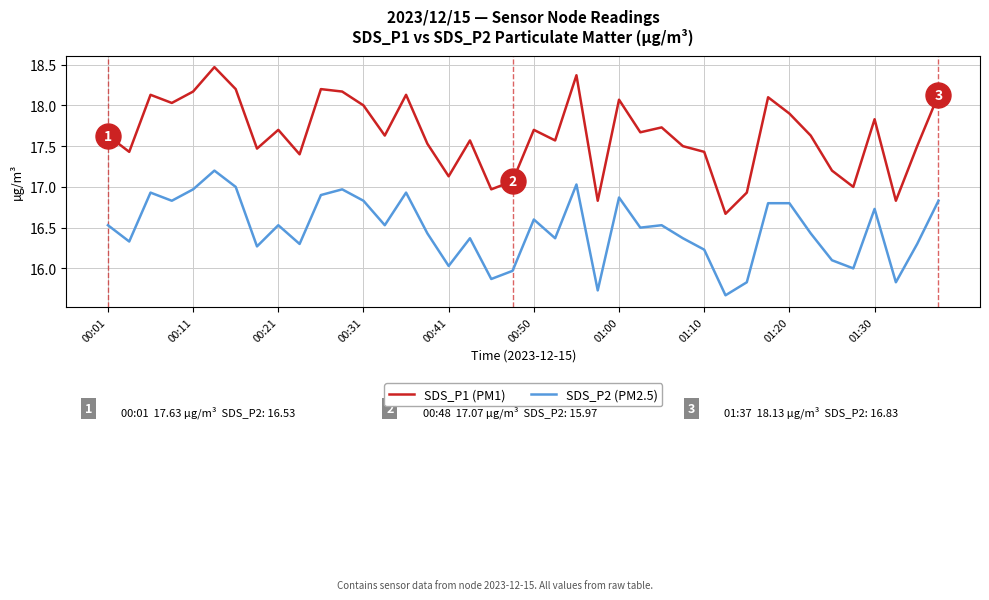

True or false: SDS_P1 (PM1) has more than 1 points higher than both neighbors.

True